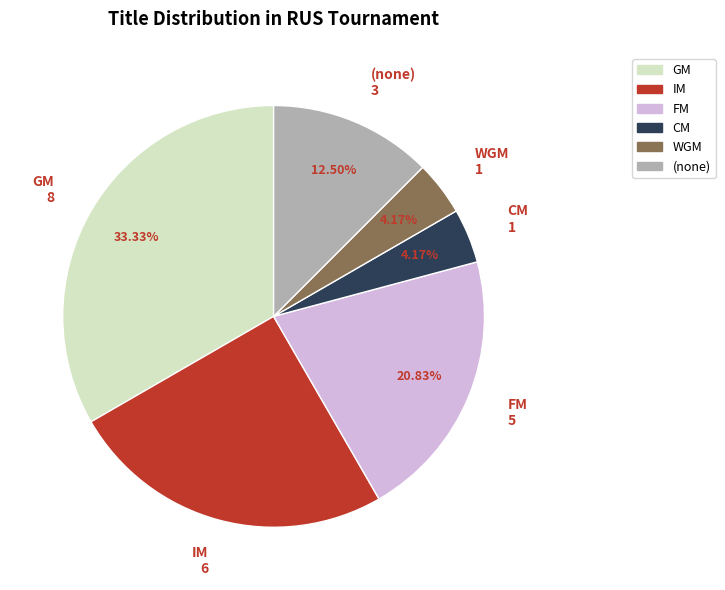

Does any single category account for the majority?

No